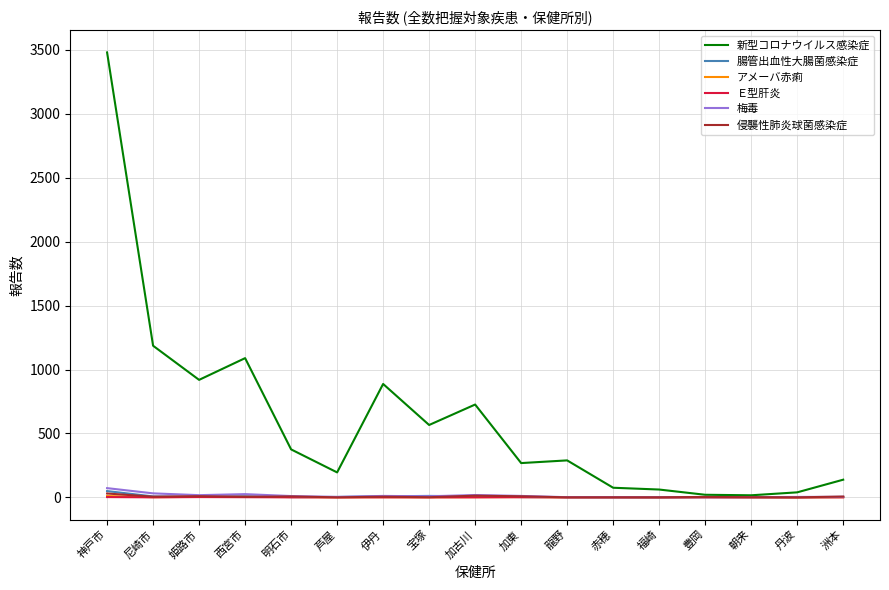

Is it true that アメーバ赤痢 equals 2 at 明石市?

True